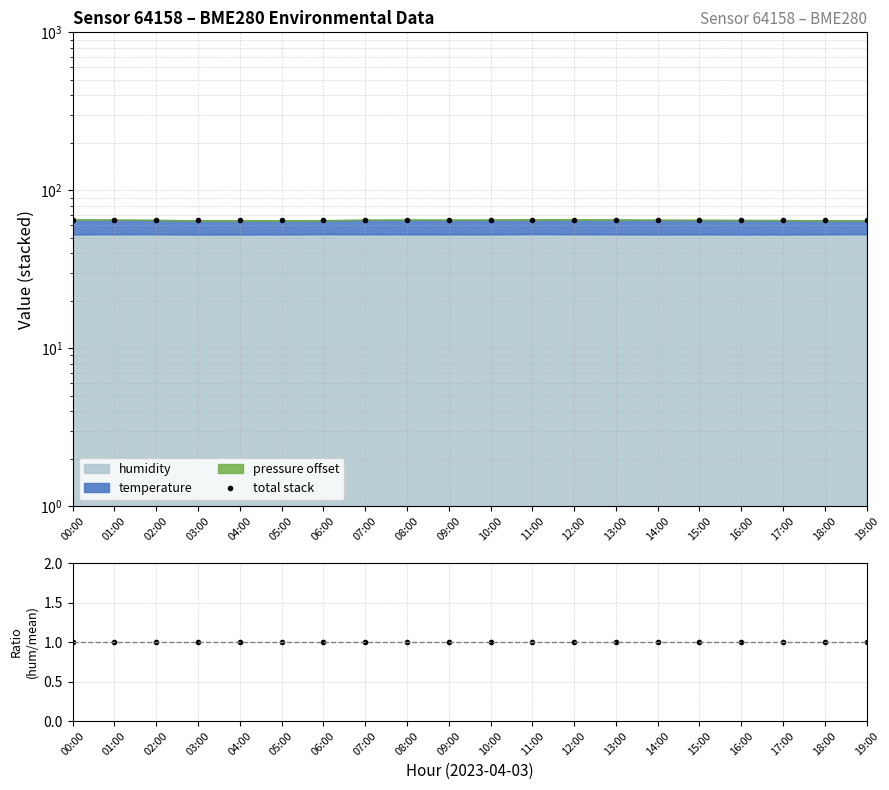

What is the sum of all total stack values?

1297.0